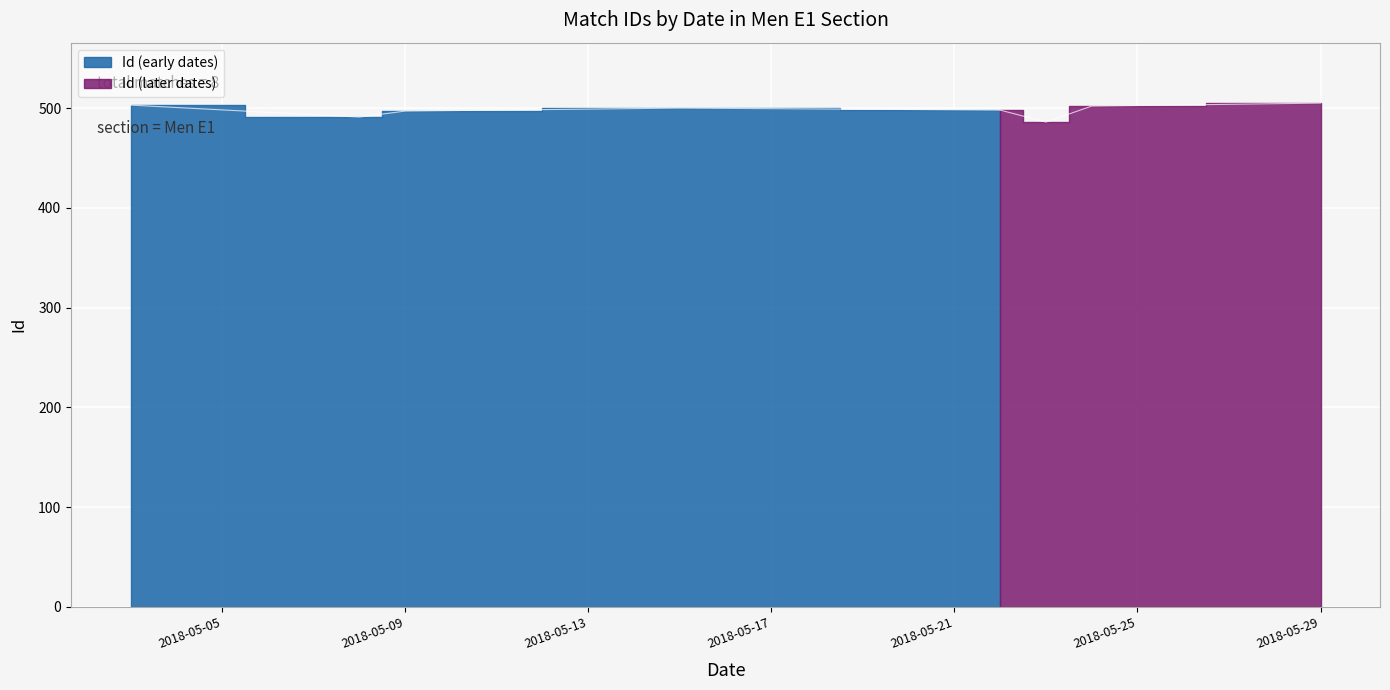

What is the label of the 5th point from the left?

2018-05-24